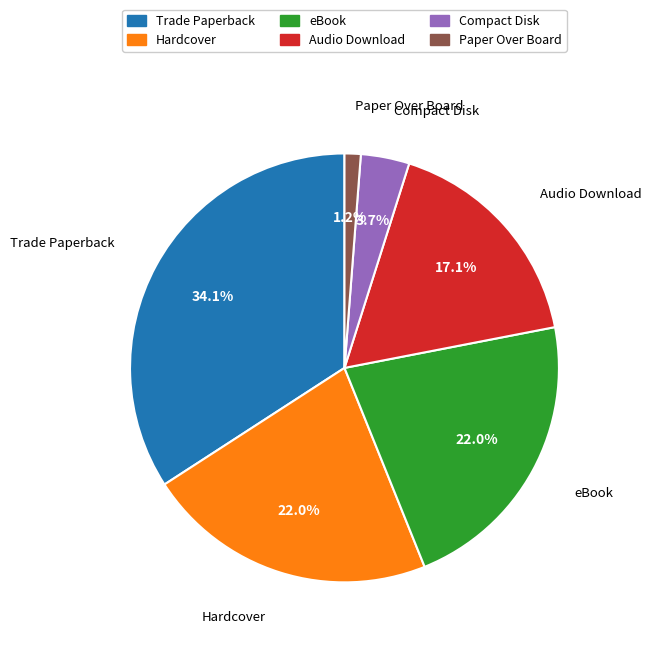

Is there a majority slice in this chart?

No